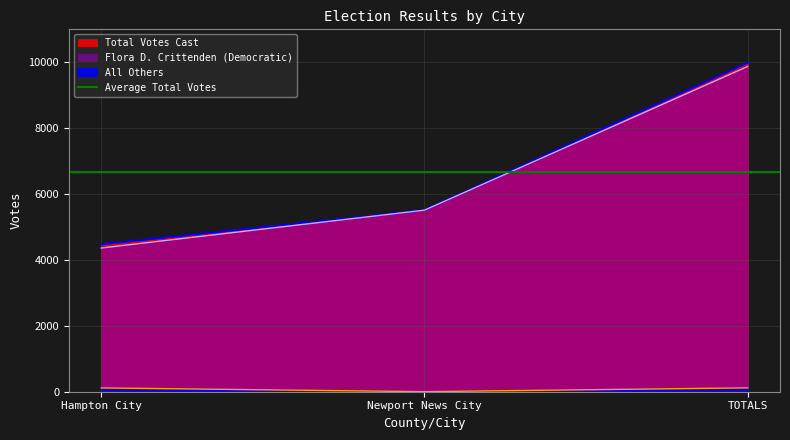

What is the label of the 1st point from the left?

Hampton City